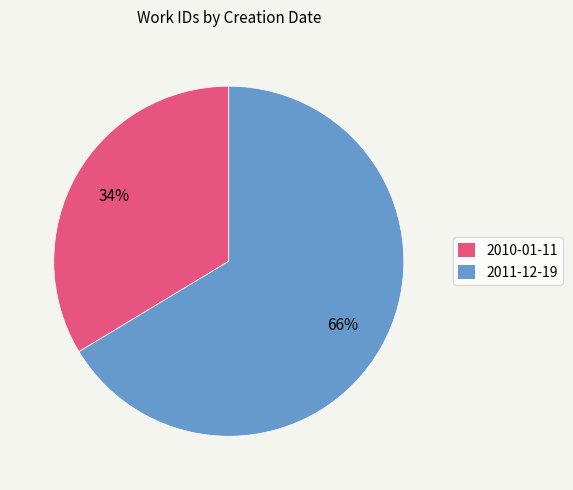

Which category accounts for the majority?

2011-12-19